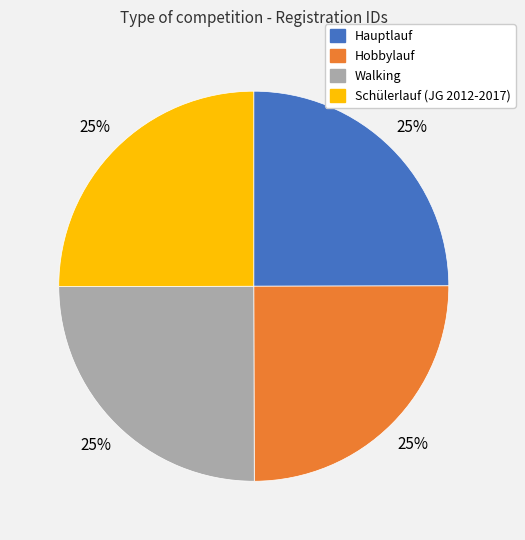

What is the ratio of the value at Schülerlauf (JG 2012-2017) to the value at Hauptlauf?

1.0